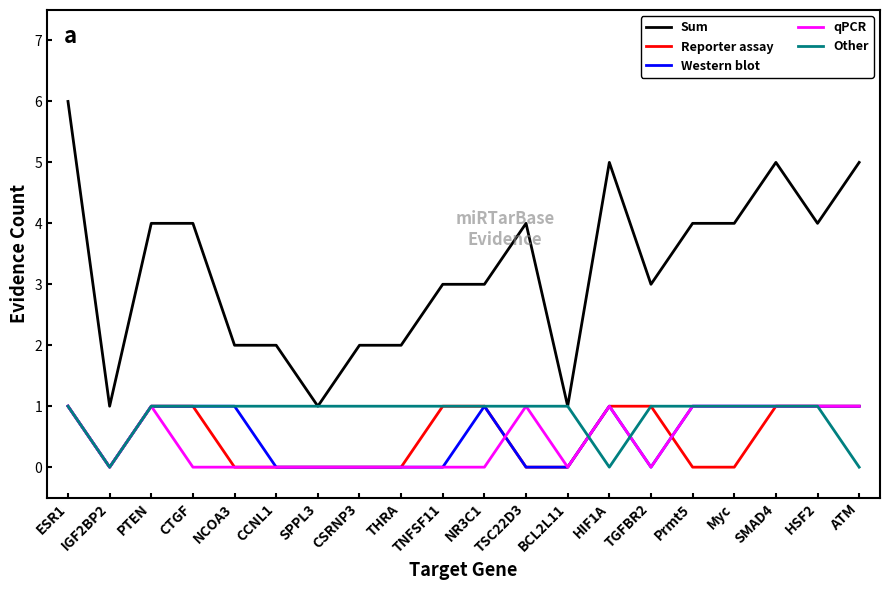

The value of qPCR at BCL2L11 is -1. True or false?

False